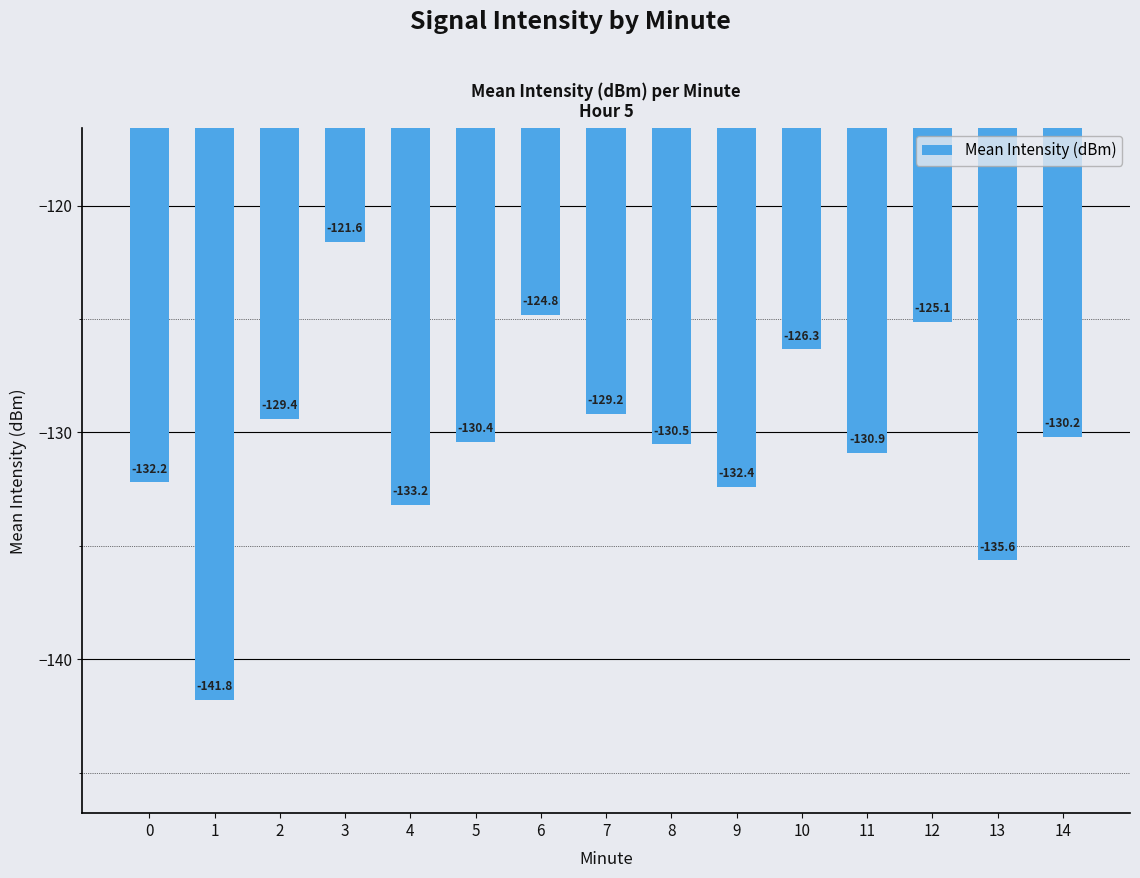

What is the change in value from 9 to 10?

+6.1